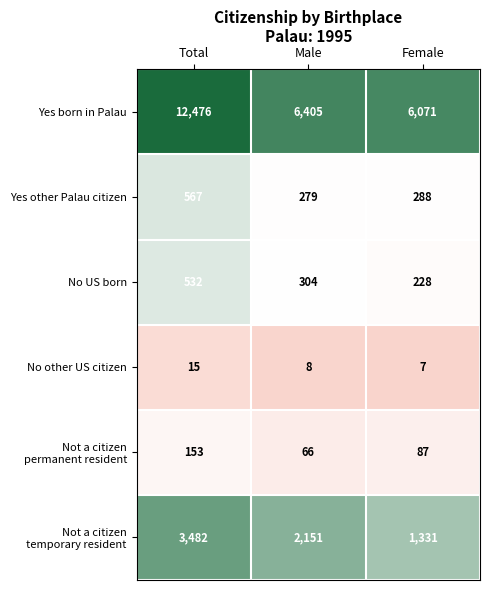

Rank the categories by No other US citizen value from highest to lowest.

Total, Male, Female